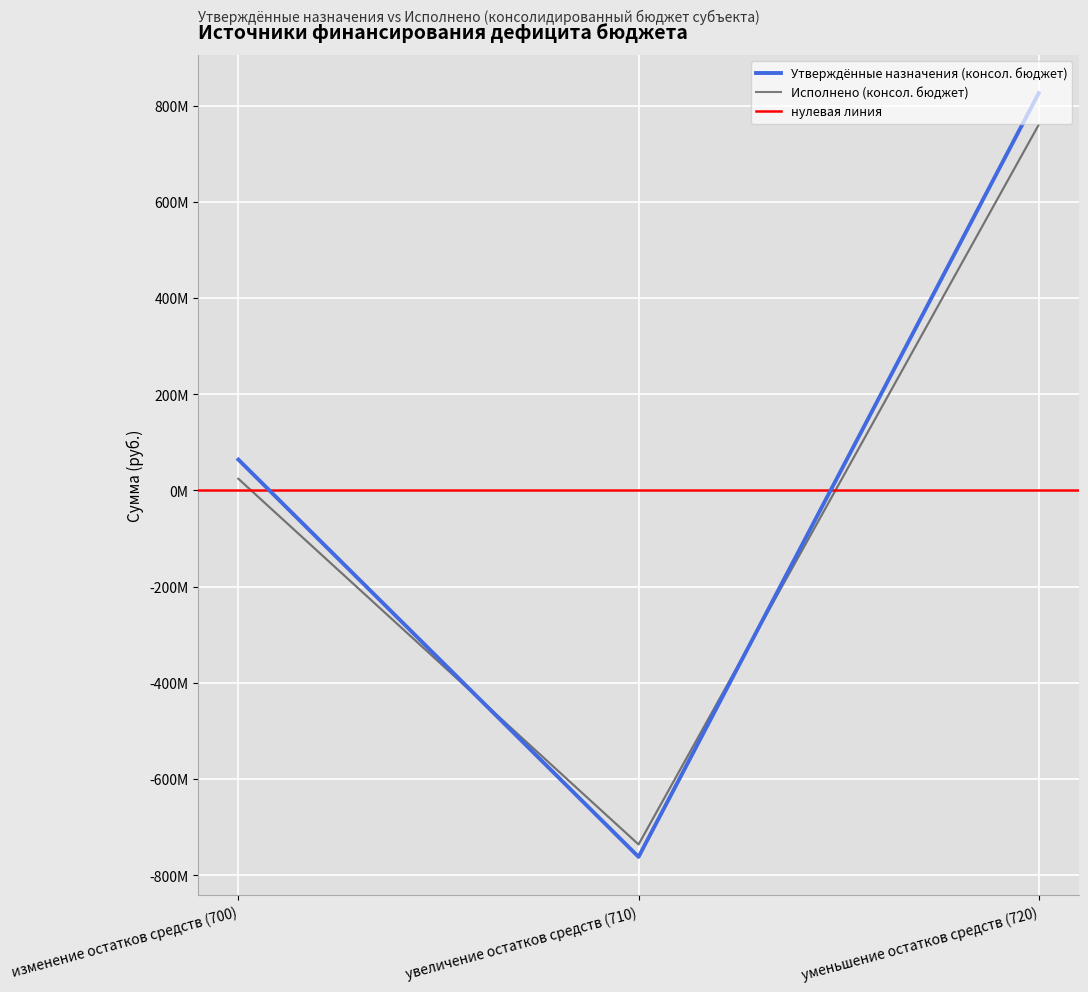

How many lines are shown in the chart?

2